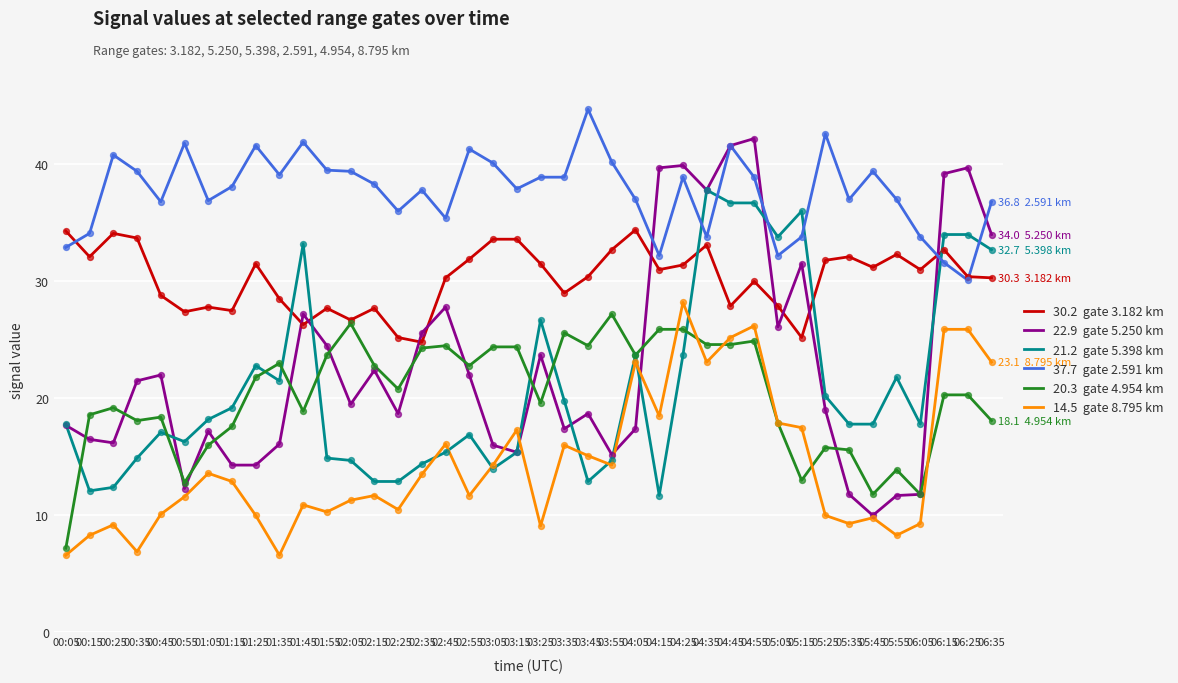

What is the difference between the highest and lowest values at 02:45?

20.0